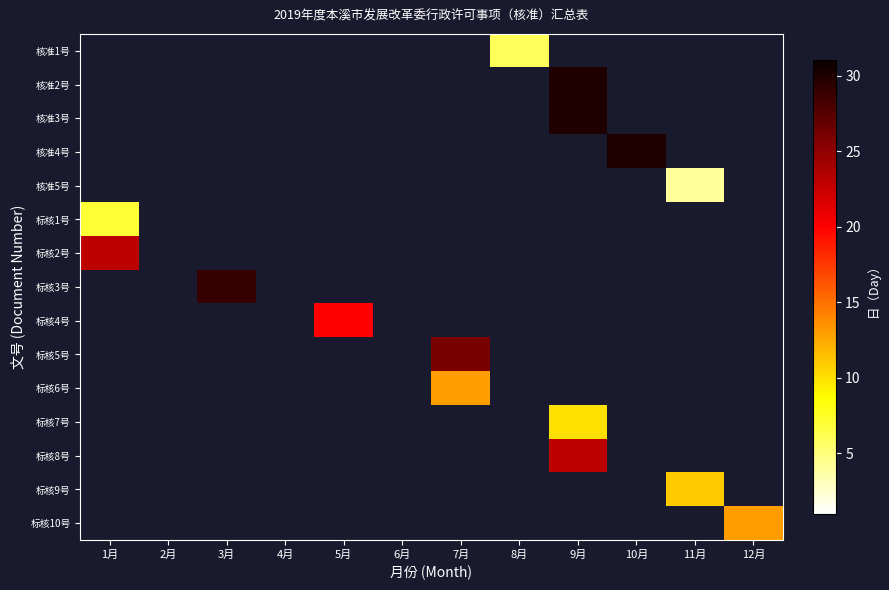

How many data points does each series have?

12